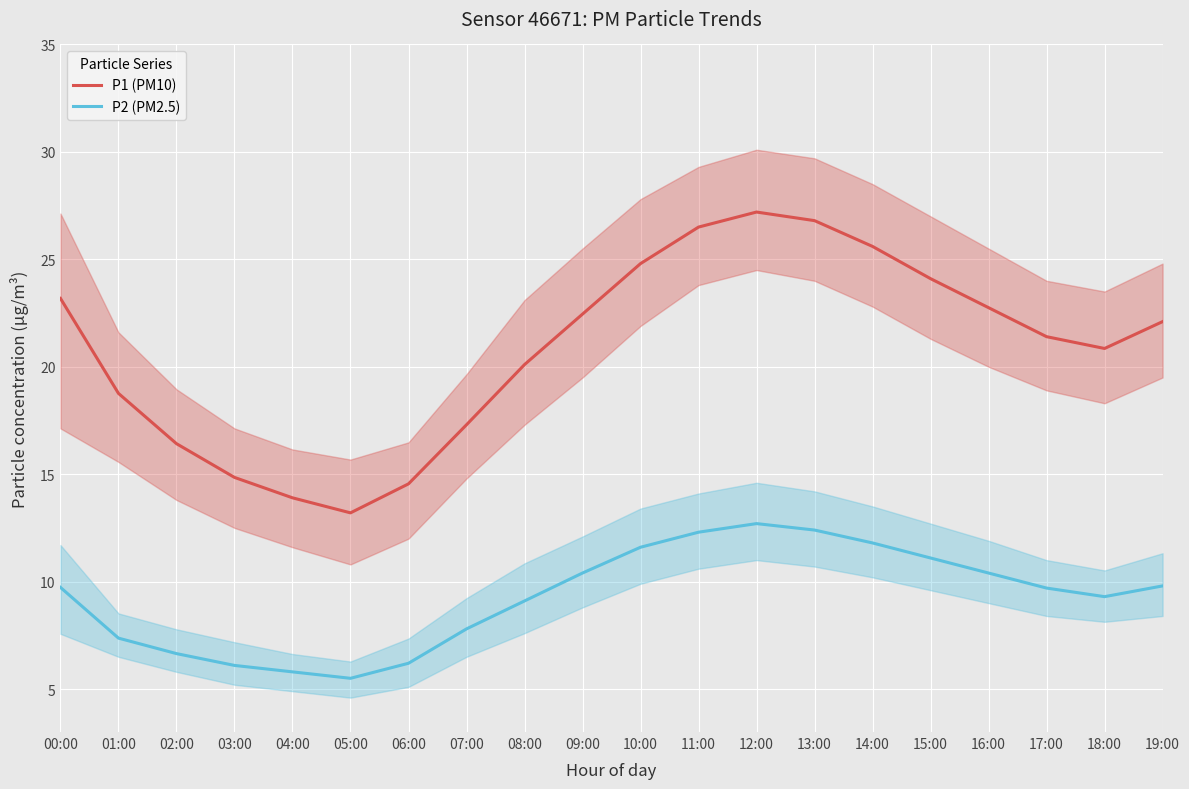

Where is the first local maximum for P2 (PM2.5)?

12:00